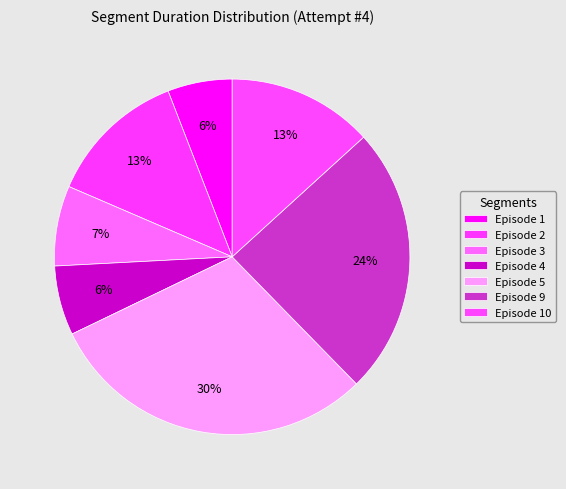

How many slices are in this pie chart?

7